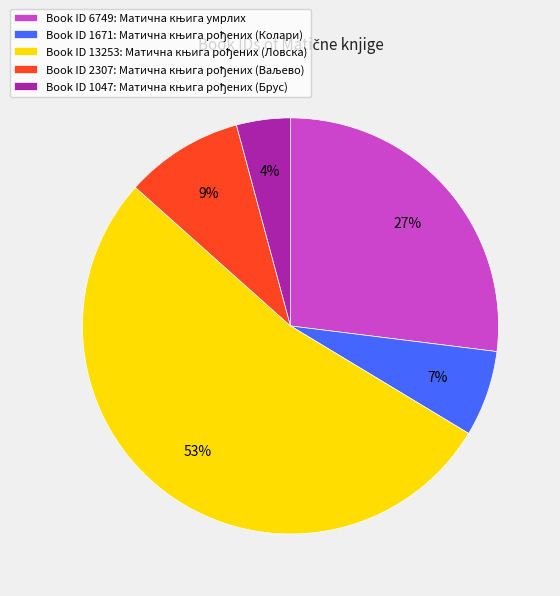

To the nearest percent, what is the difference between the largest and smallest slice percentages?

49%